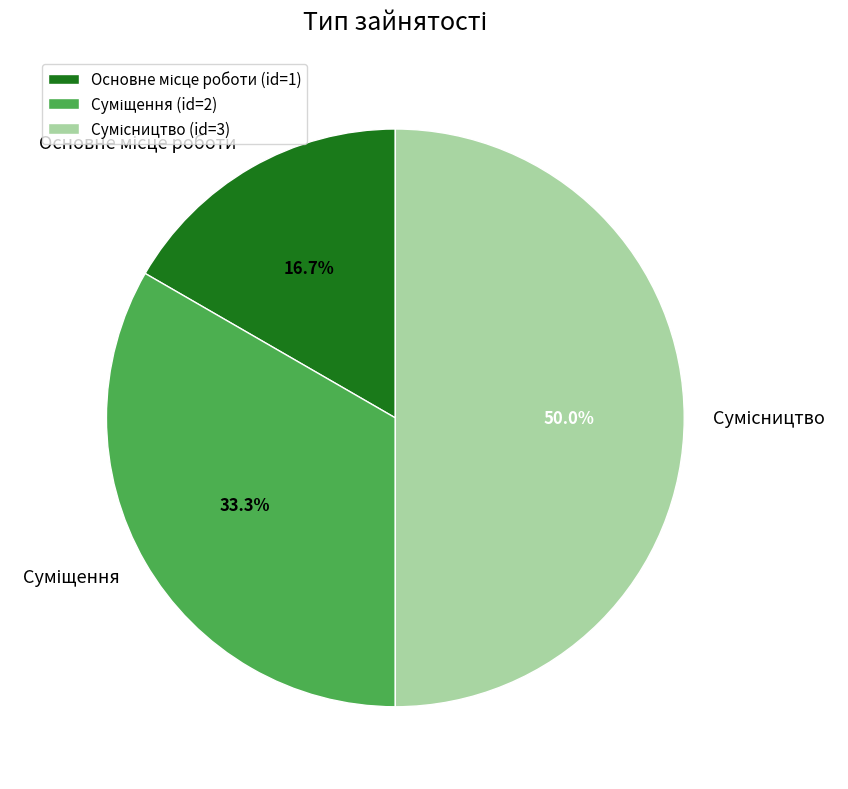

To the nearest percent, what is the combined percentage of Суміщення and Сумісництво?

83%